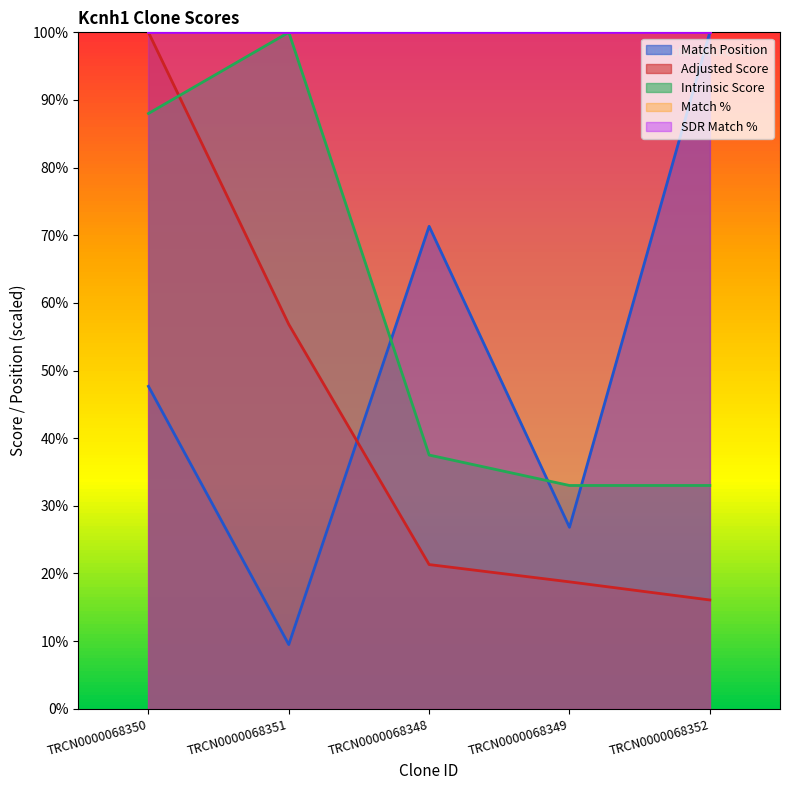

The value of Match Position at TRCN0000068349 is 26.8. True or false?

True